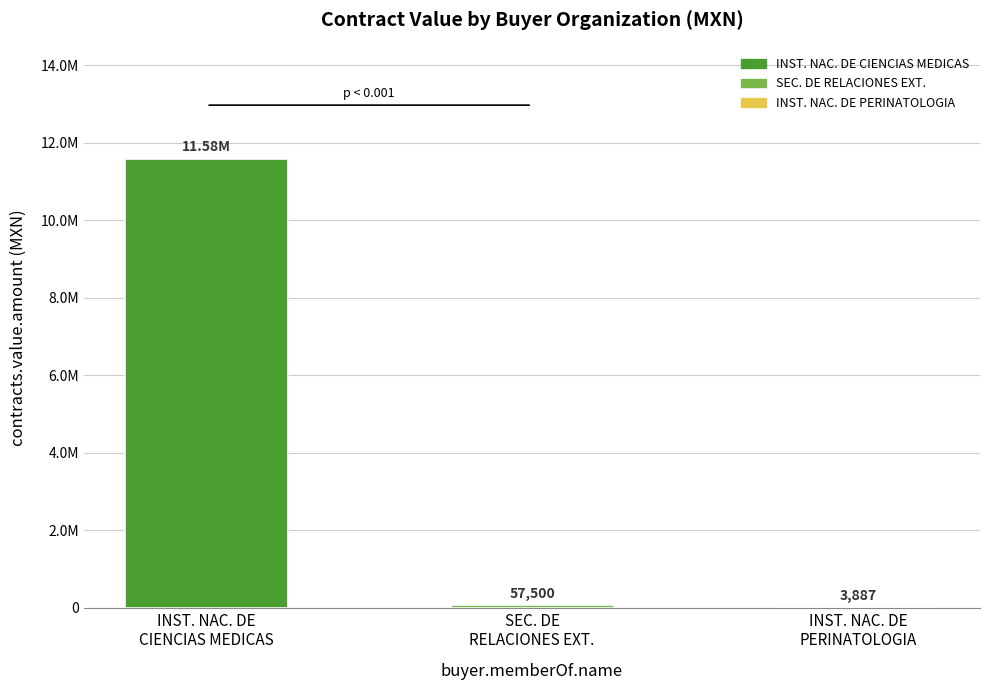

What is the sum of all values?

11642729.9